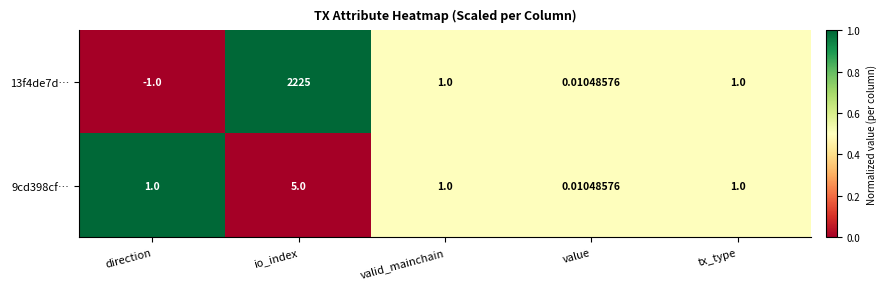

Count the number of data series in this chart.

2